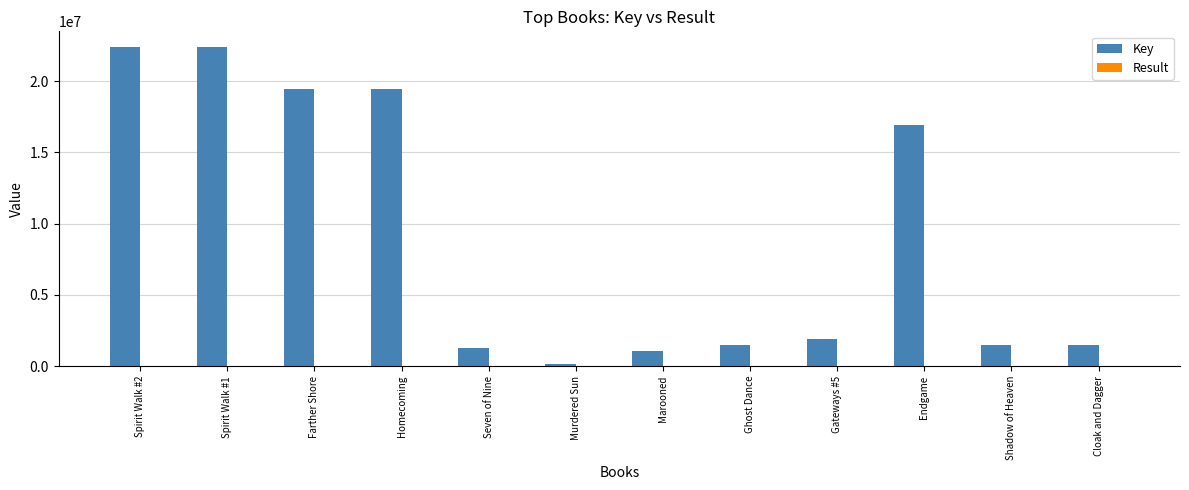

The Key series shows 1492597 at Cloak and Dagger. True or false?

True